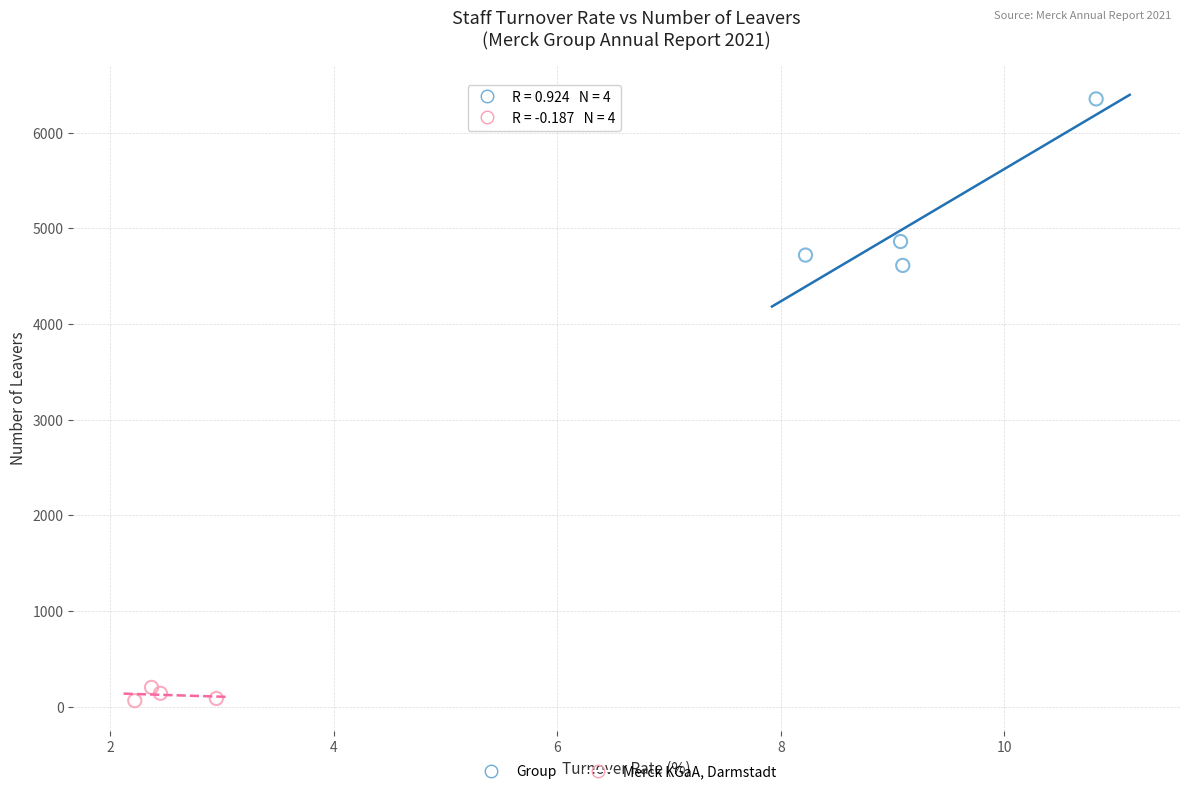

Which series contains the lowest Y value?

Merck KGaA, Darmstadt